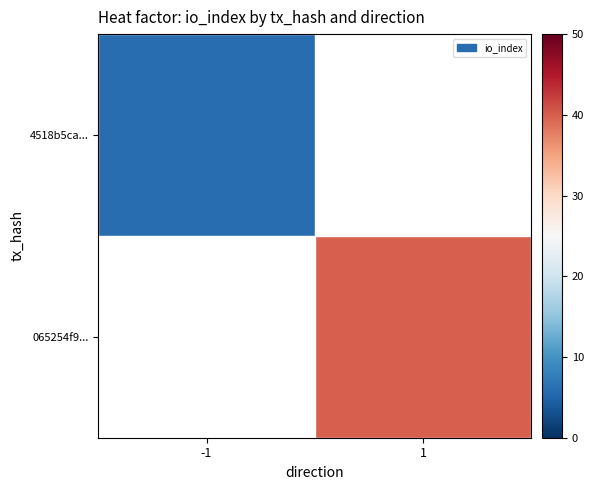

Rank the categories by 4518b5ca... value from highest to lowest.

-1, 1